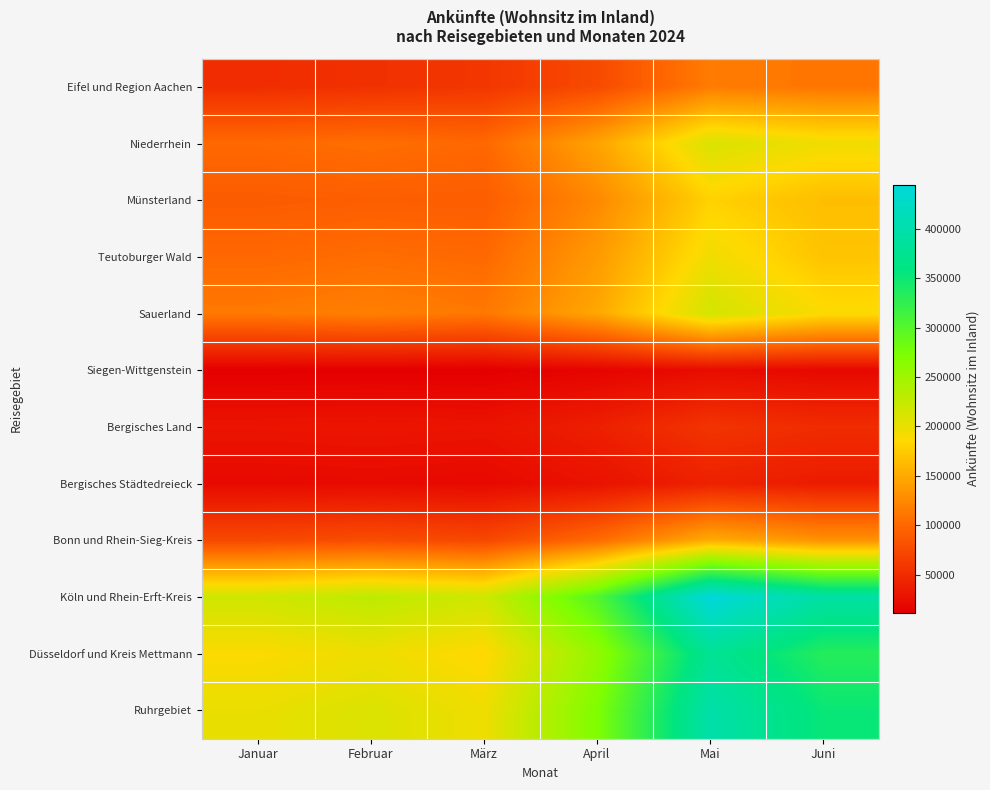

Reading left to right, list all the values displayed in this chart.

Eifel und Region Aachen: Januar=49759	Februar=53172	März=58000	April=75000	Mai=115000	Juni=110000
Niederrhein: Januar=100636	Februar=105000	März=100000	April=145000	Mai=210000	Juni=195000
Münsterland: Januar=89492	Februar=92000	März=91000	April=125000	Mai=180000	Juni=165000
Teutoburger Wald: Januar=100172	Februar=104000	März=101000	April=138000	Mai=195000	Juni=170000
Sauerland: Januar=113317	Februar=118000	März=112000	April=148000	Mai=215000	Juni=188000
Siegen-Wittgenstein: Januar=11712	Februar=12000	März=11500	April=15500	Mai=22000	Juni=19000
Bergisches Land: Januar=28863	Februar=30000	März=28500	April=38500	Mai=56000	Juni=49000
Bergisches Städtedreieck: Januar=20254	Februar=21000	März=19800	April=27500	Mai=40000	Juni=35500
Bonn und Rhein-Sieg-Kreis: Januar=74078	Februar=78000	März=73000	April=102000	Mai=152000	Juni=132000
Köln und Rhein-Erft-Kreis: Januar=217911	Februar=230000	März=218000	April=302000	Mai=445000	Juni=393000
Düsseldorf und Kreis Mettmann: Januar=187345	Februar=196000	März=184000	April=258000	Mai=378000	Juni=333000
Ruhrgebiet: Januar=199658	Februar=209000	März=196000	April=272000	Mai=398000	Juni=352000